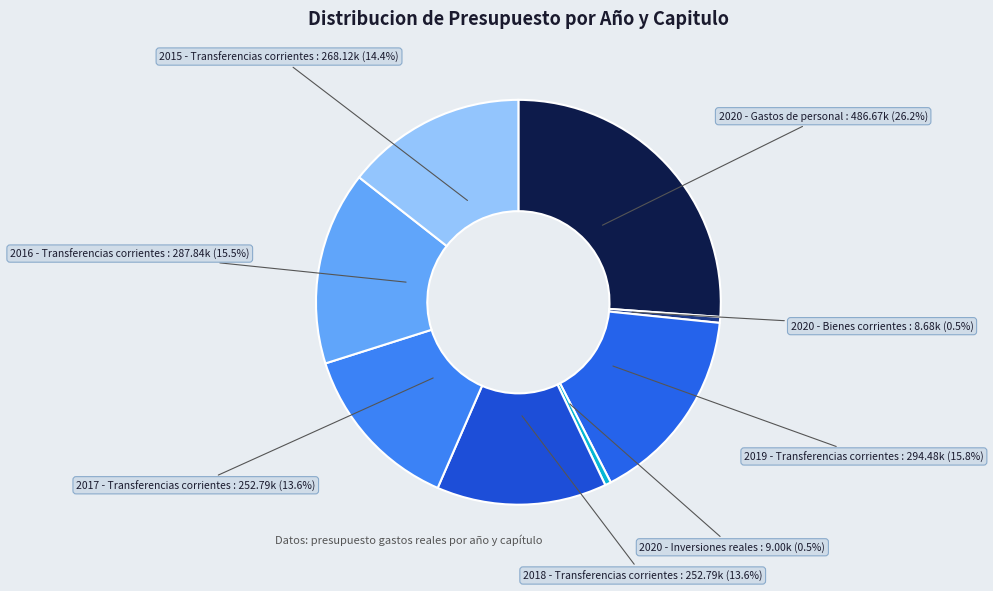

How many slices are in this pie chart?

8